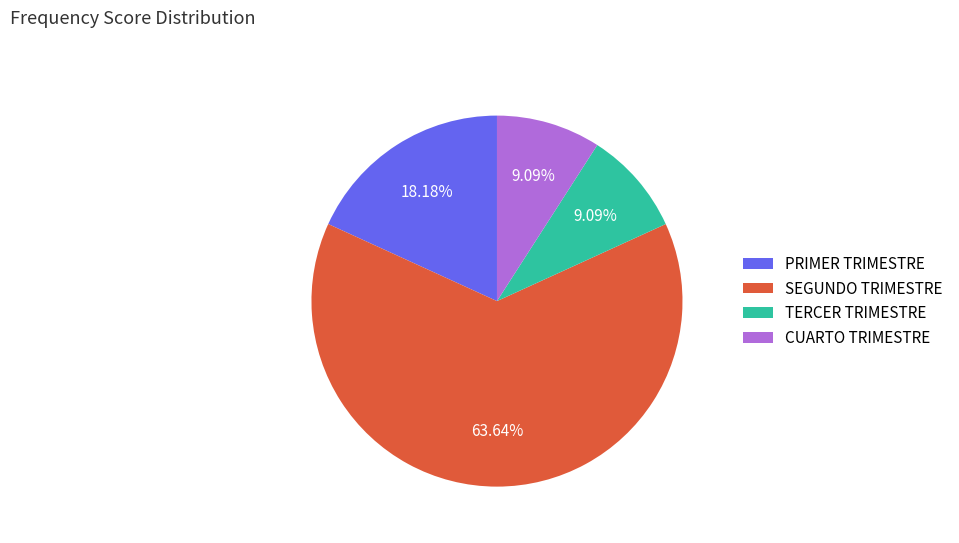

True or false: PRIMER TRIMESTRE accounts for 18% of the total.

True